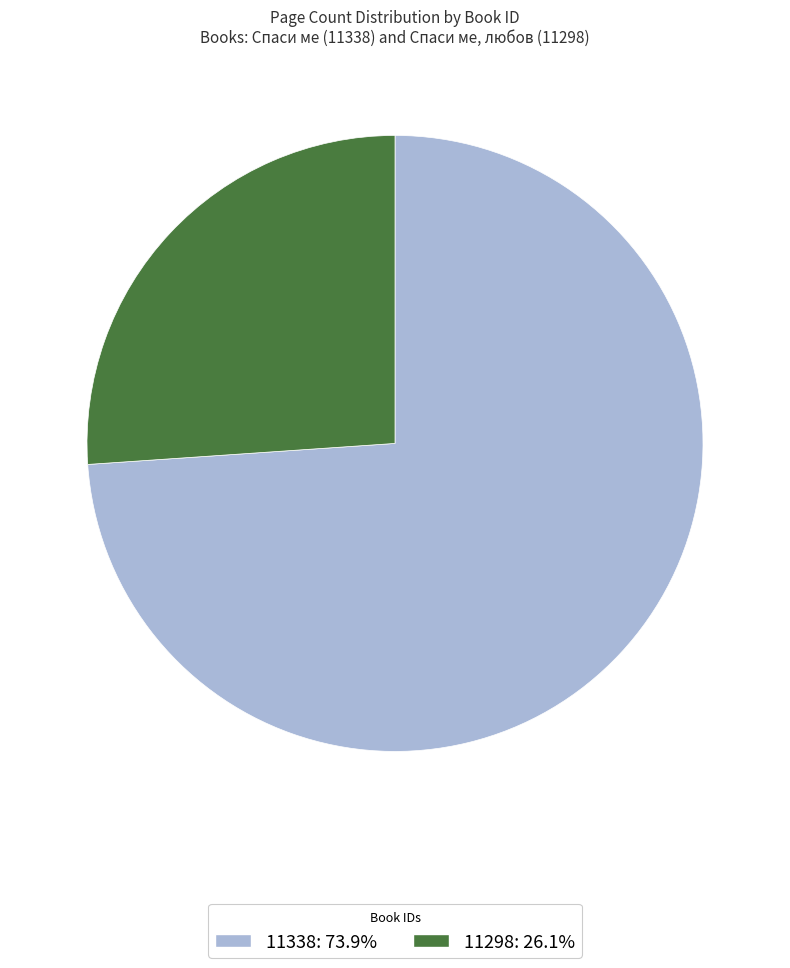

Which slice represents more than half of the pie?

11338